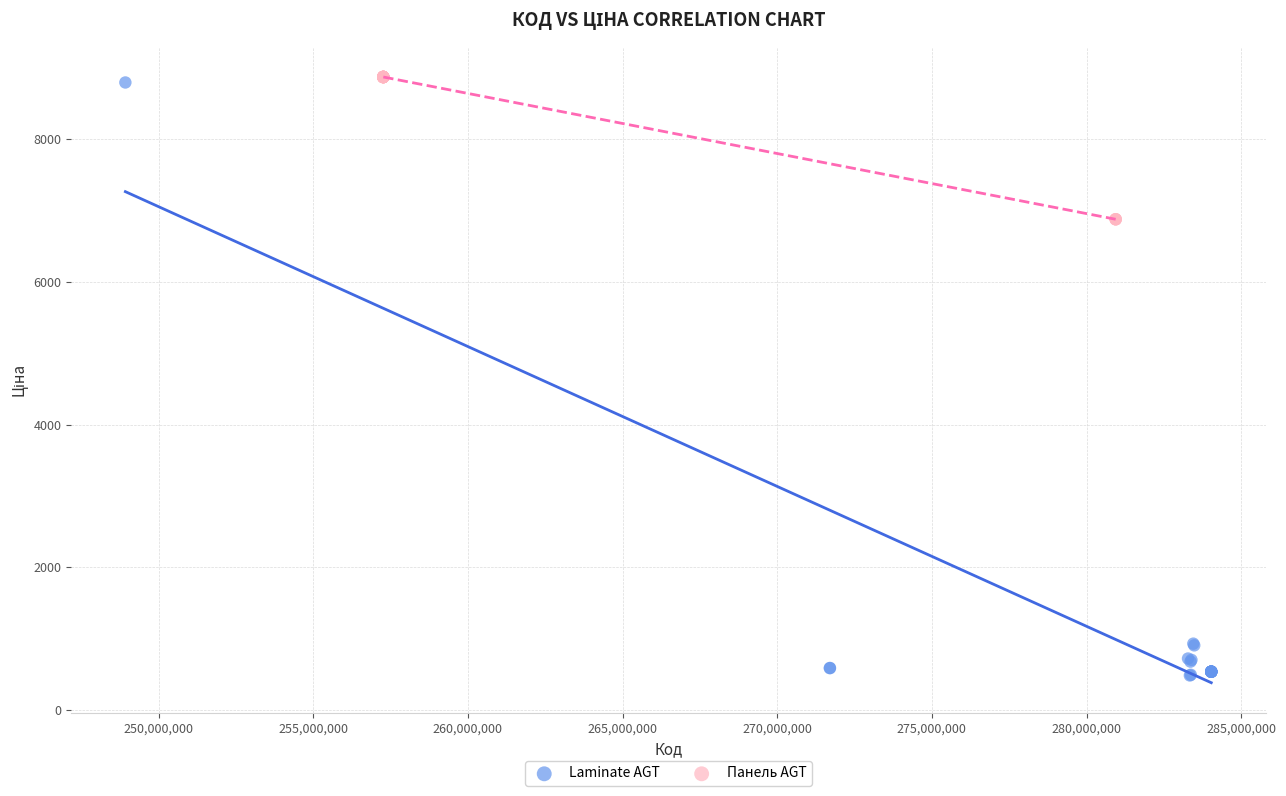

Which series reaches the minimum Y coordinate?

Laminate AGT